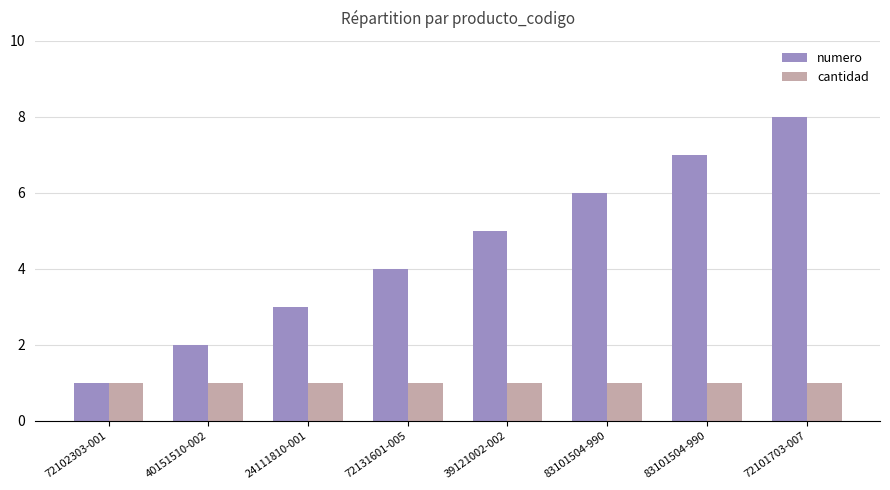

What are all the series names shown in the legend?

numero, cantidad